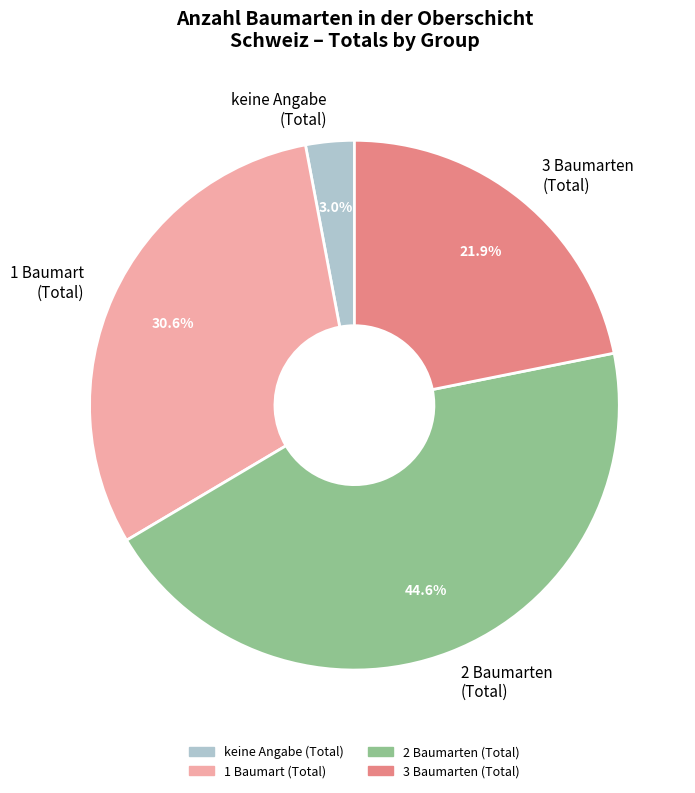

What is the smallest slice in the pie chart?

keine Angabe (Total)